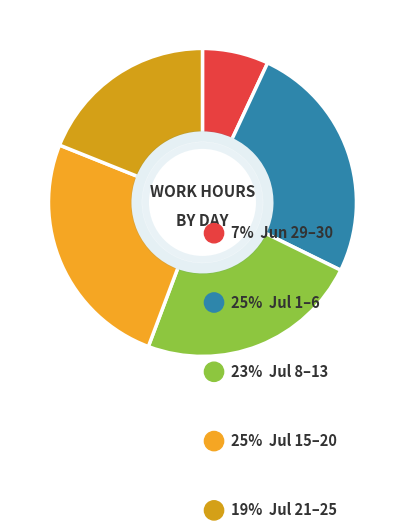

Is there any slice that represents more than half of the pie?

No